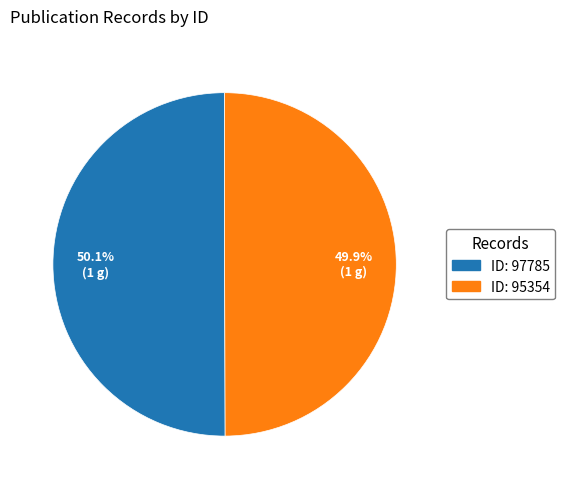

What is the ratio of the value at ID: 95354 to the value at ID: 97785?

1.0